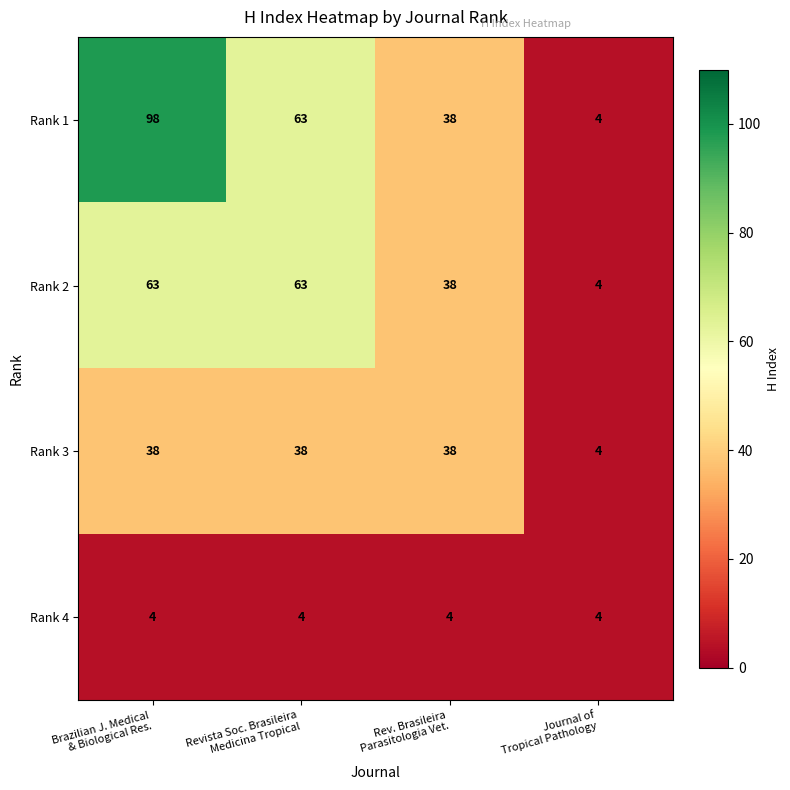

List the series in order of their peak value, highest first.

Rank 1, Rank 2, Rank 3, Rank 4